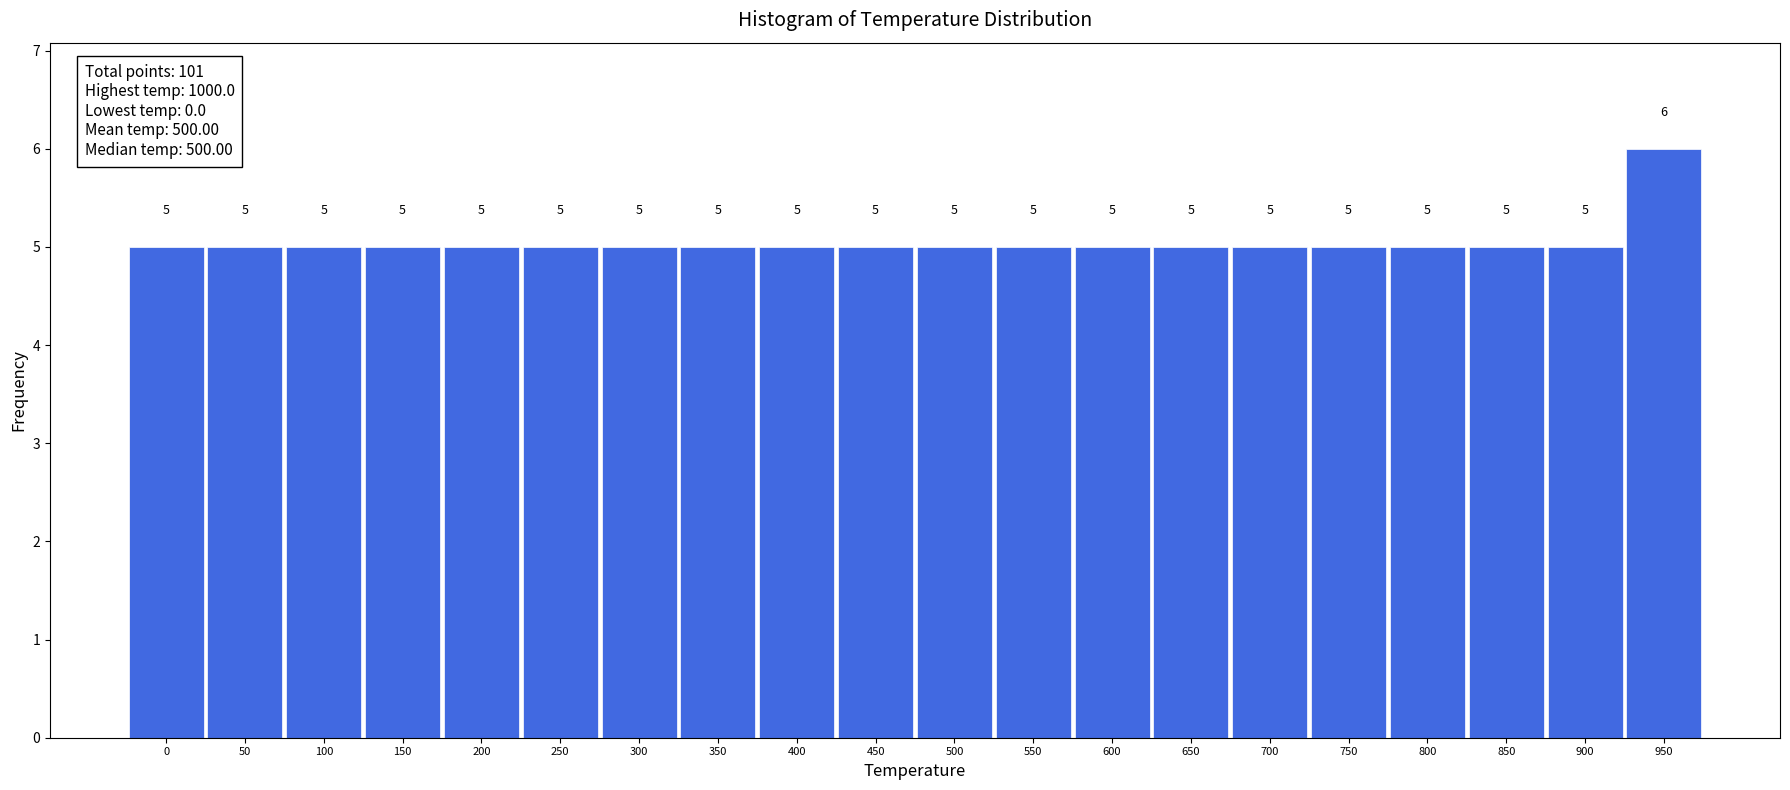

Reading left to right, list all the values displayed in this chart.

0=5	50=5	100=5	150=5	200=5	250=5	300=5	350=5	400=5	450=5	500=5	550=5	600=5	650=5	700=5	750=5	800=5	850=5	900=5	950=6